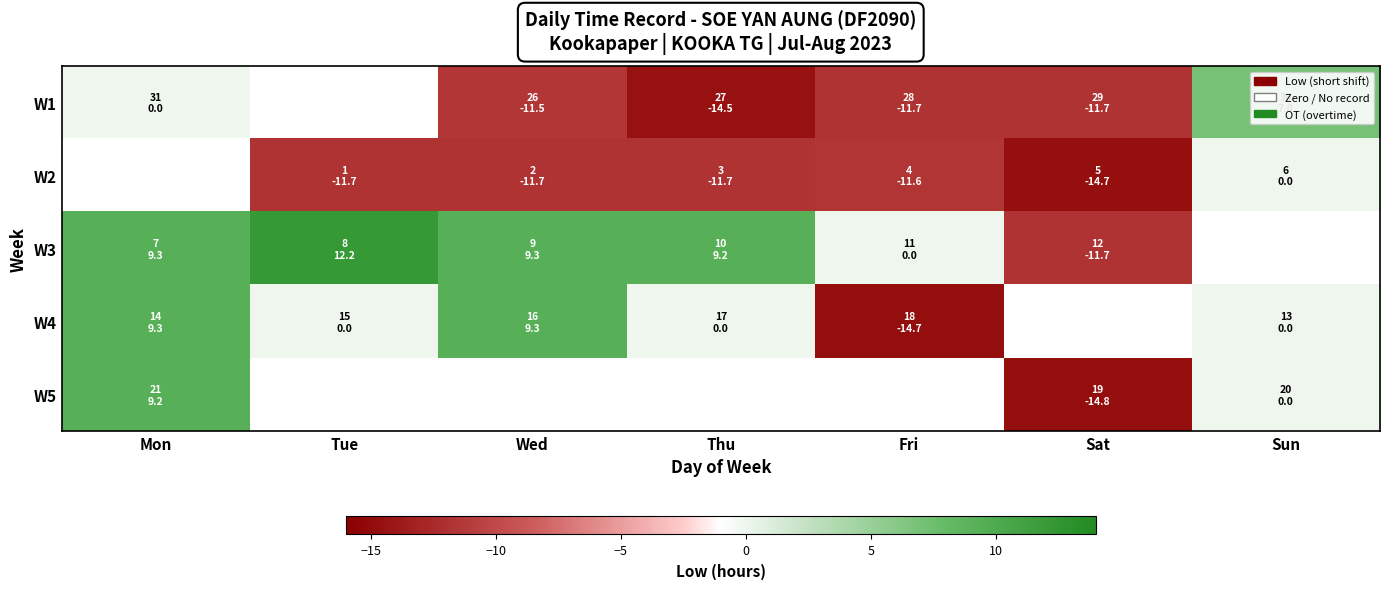

Between Wed and Tue, which is larger?

Tue